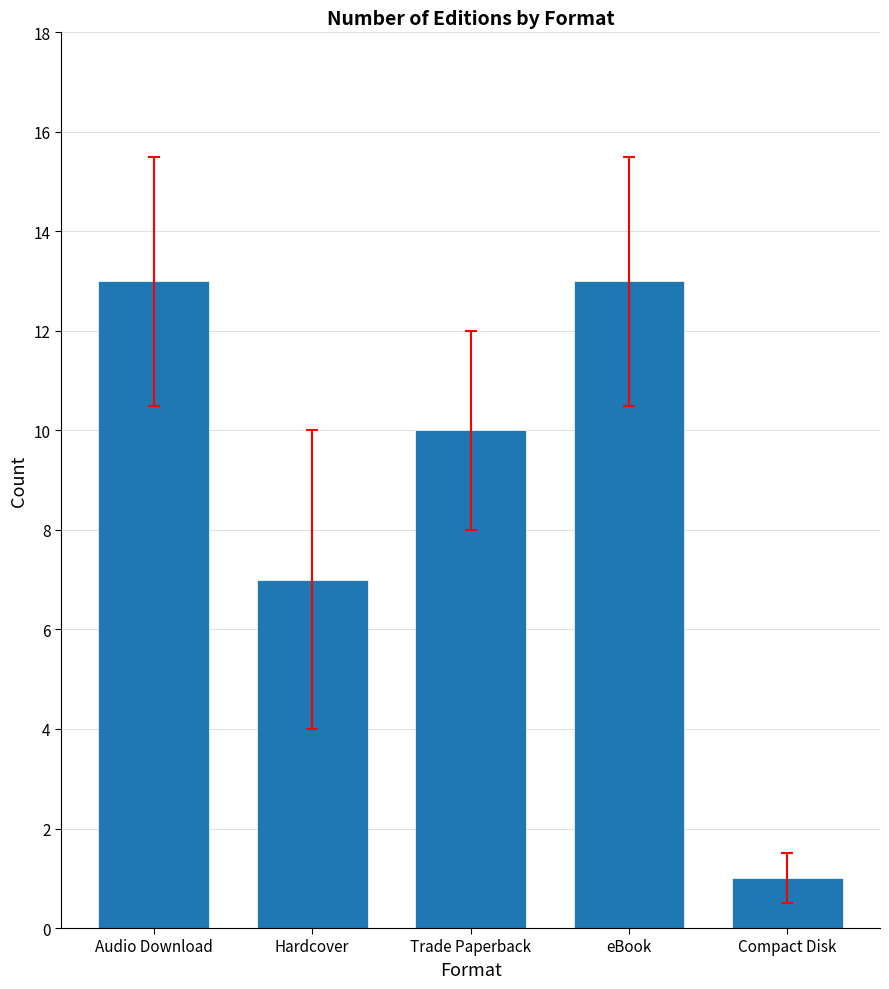

What is the difference between the maximum and minimum values?

12